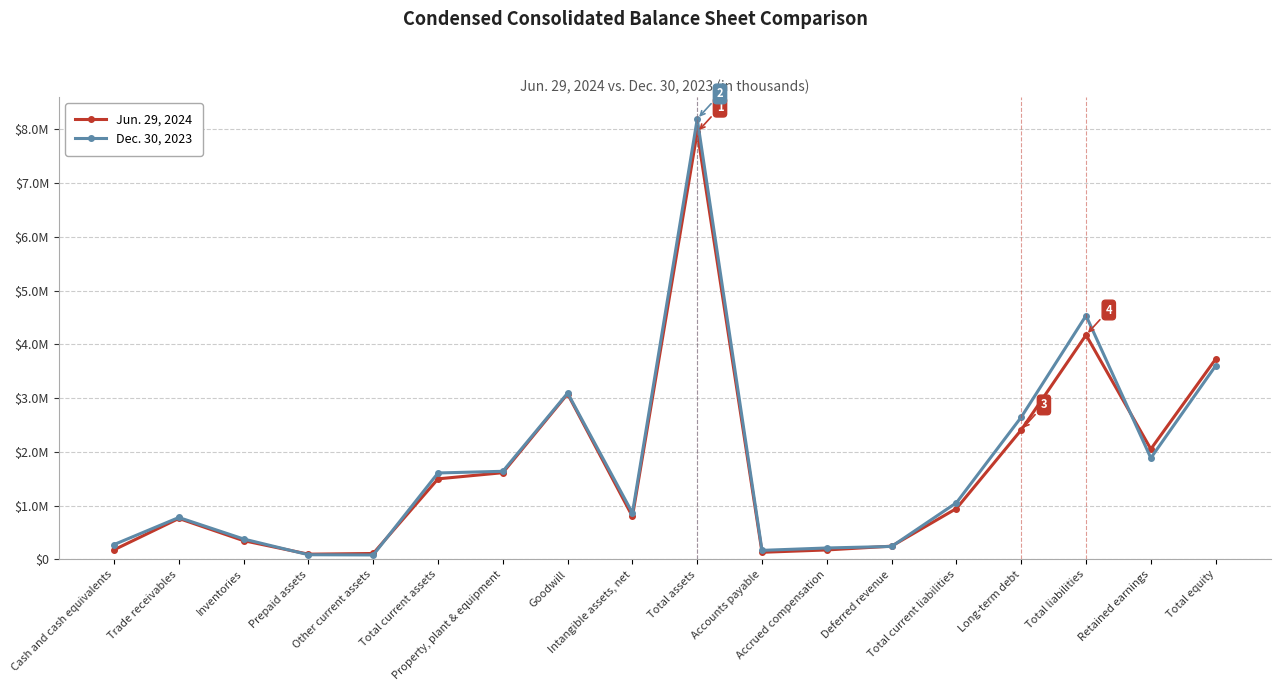

Rank the series at Property, plant & equipment from highest to lowest value.

Dec. 30, 2023, Jun. 29, 2024